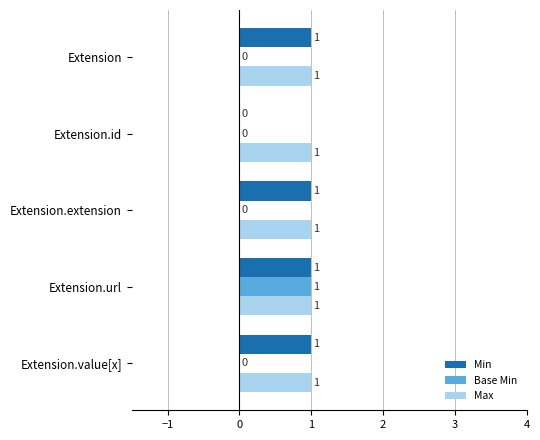

Between Extension and Extension.id, which series saw the biggest shift?

Min